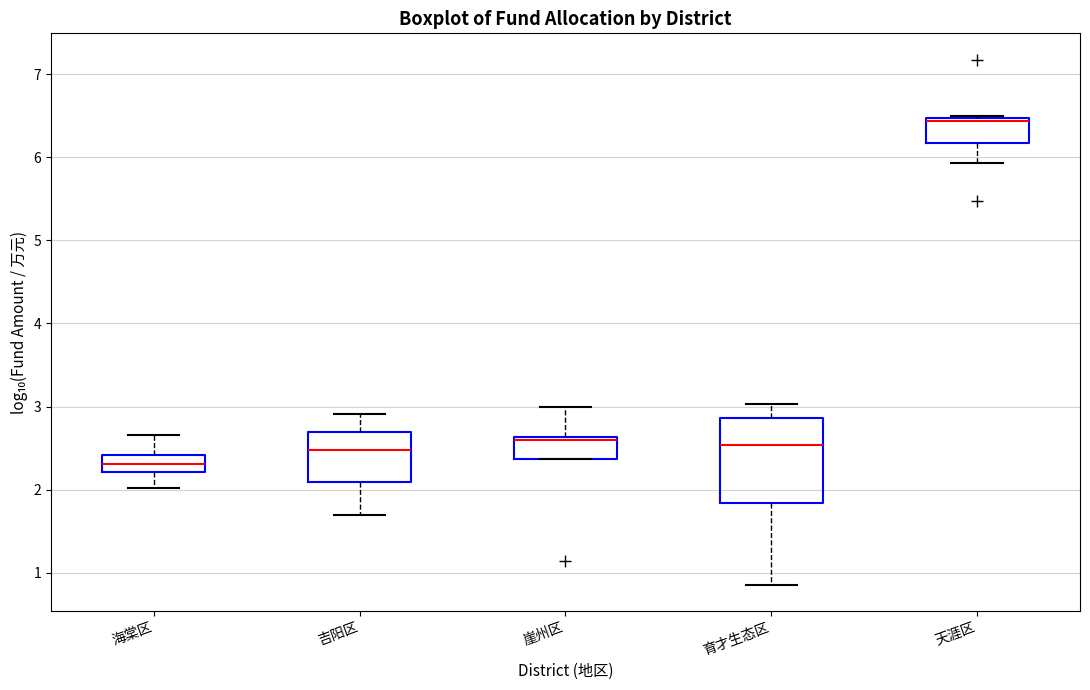

Reading left to right, read every box against the y-axis: the position of its median line, the range the box covers, and the ends of its whiskers. The values are not printed on the chart, so give them approximately, as read against the axis.

海棠区: median 2.3, box 2.2 to 2.4, whiskers 2.0 to 2.7
吉阳区: median 2.5, box 2.1 to 2.7, whiskers 1.7 to 2.9
崖州区: median 2.6 (just below the box's upper edge), box 2.4 to 2.6, whiskers 2.4 to 3.0
育才生态区: median 2.5, box 1.8 to 2.9, whiskers 0.9 to 3.0
天涯区: median 6.4, box 6.2 to 6.5, whiskers 5.9 to 6.5